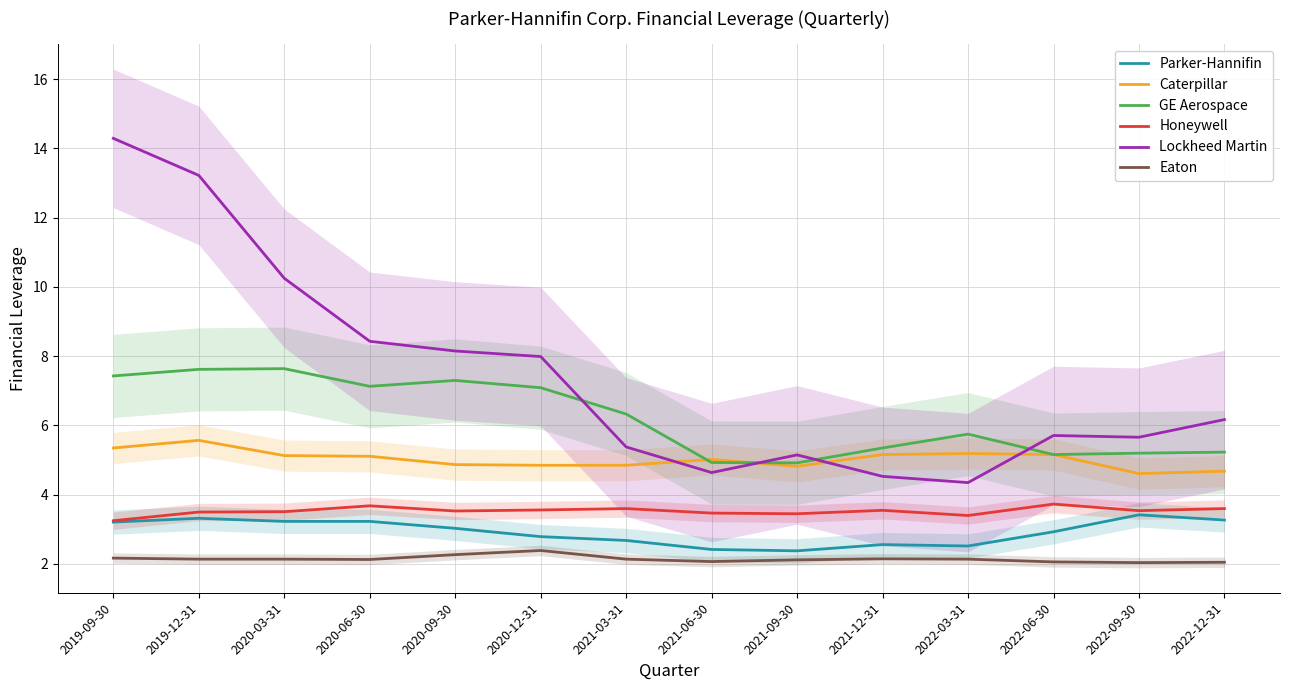

What are all the series names shown in the legend?

Parker-Hannifin, Caterpillar, GE Aerospace, Honeywell, Lockheed Martin, Eaton